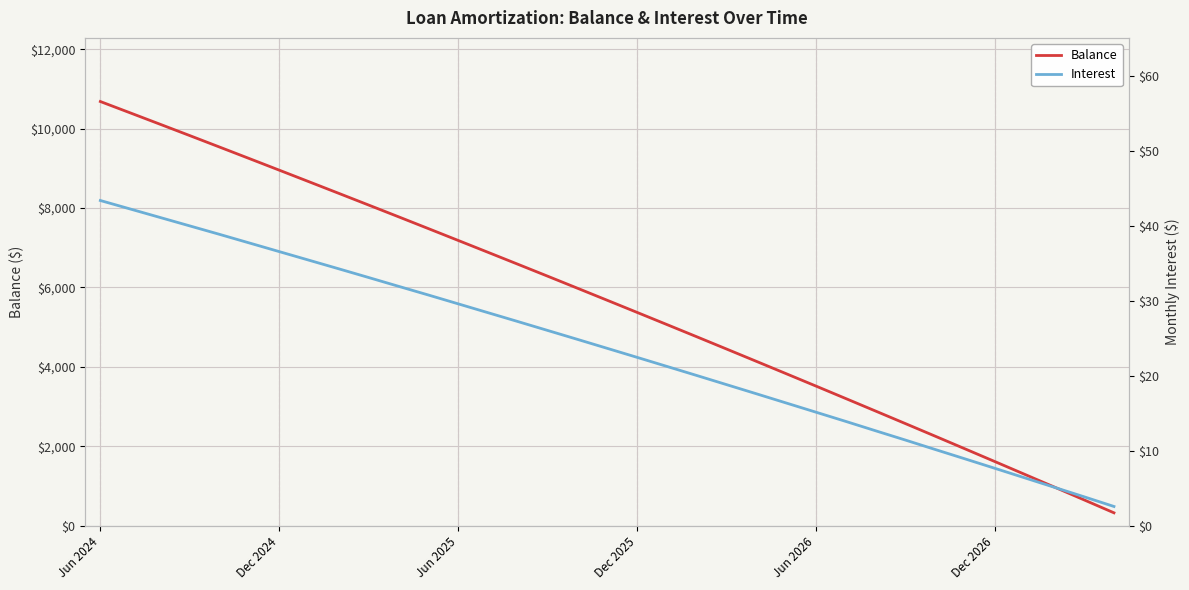

What is the lowest value of the Balance series?

325